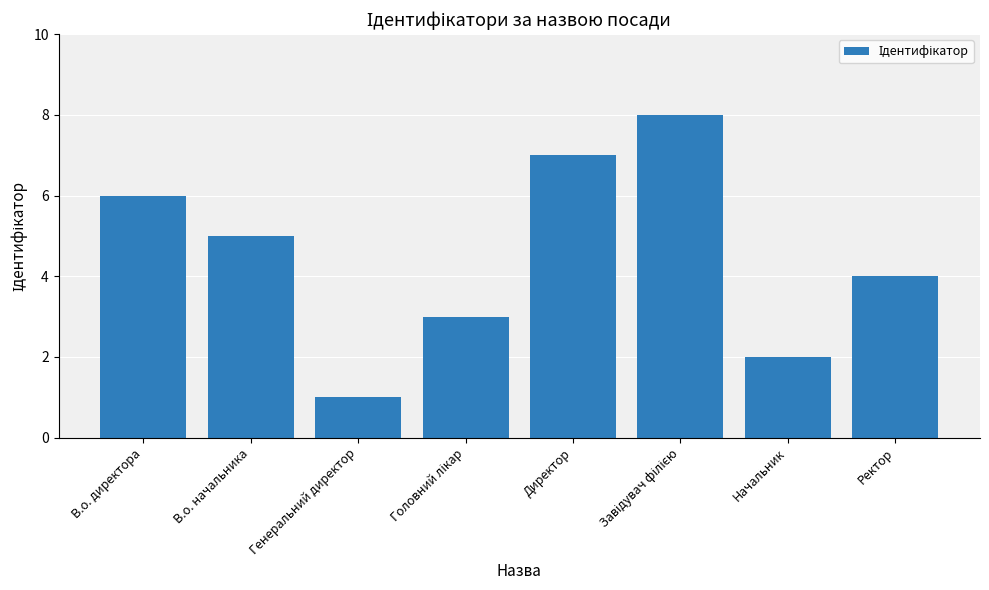

Which has a higher value, В.о. начальника or Директор?

Директор